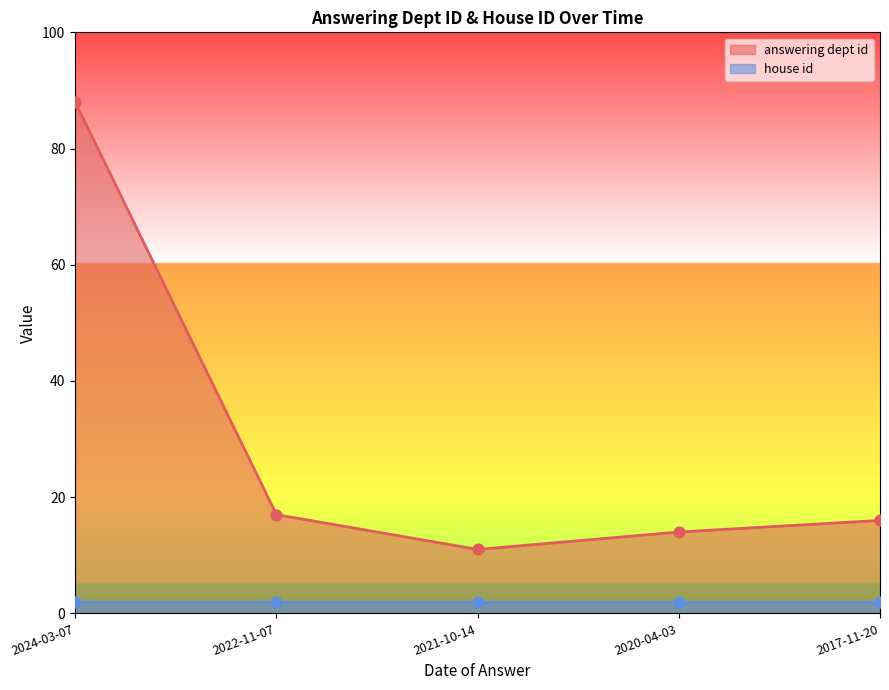

What is the change in value from 2021-10-14 to 2020-04-03?

+3